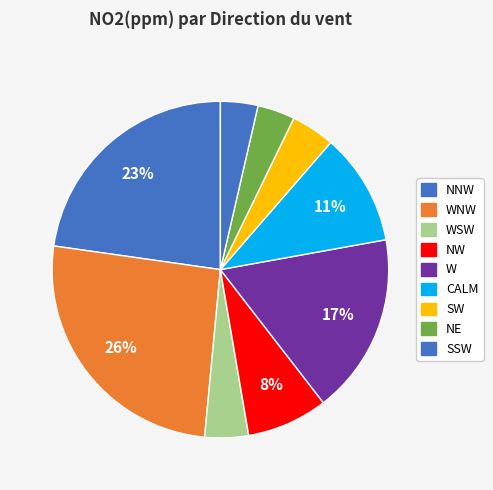

Count the number of slices in the pie.

9